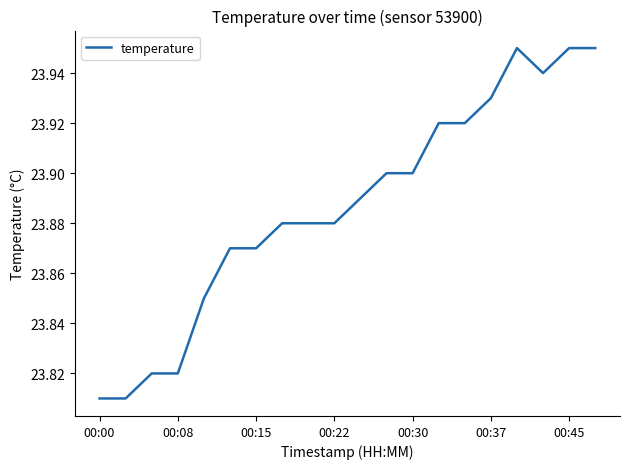

Reading left to right, what are all the values shown in this chart?

23.8	23.8	23.8	23.8	23.9	23.9	23.9	23.9	23.9	23.9	23.9	23.9	23.9	23.9	23.9	23.9	23.9	23.9	23.9	23.9